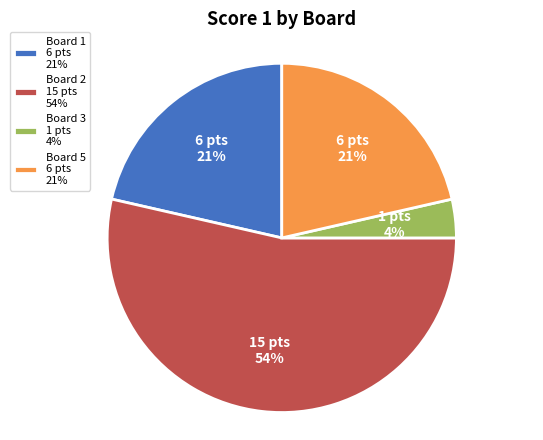

What percentage is the Board 5 6 pts 21% slice, to the nearest percent?

21%